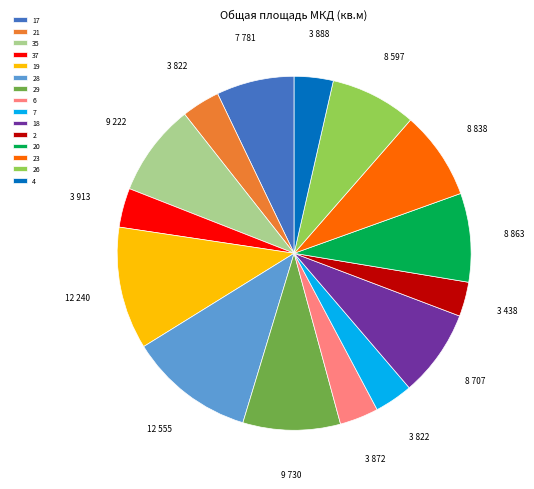

Is the sum of 21 and 35 greater than half?

No